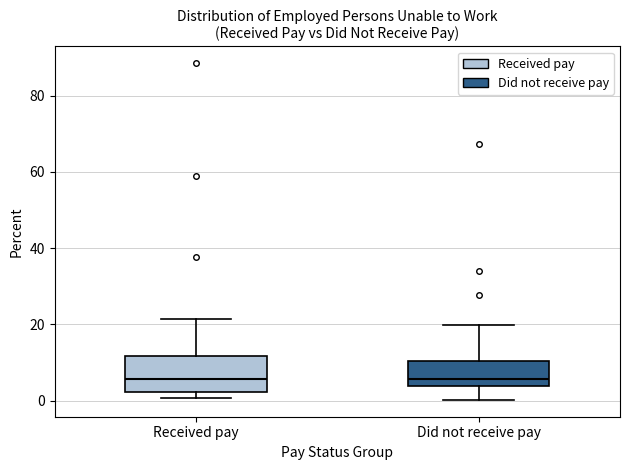

Reading left to right, read every box against the y-axis: the position of its median line, the range the box covers, and the ends of its whiskers. The values are not printed on the chart, so give them approximately, as read against the axis.

Received pay: median 6, box 2 to 12, whiskers 0 to 22
Did not receive pay: median 6, box 4 to 10, whiskers 0 to 20